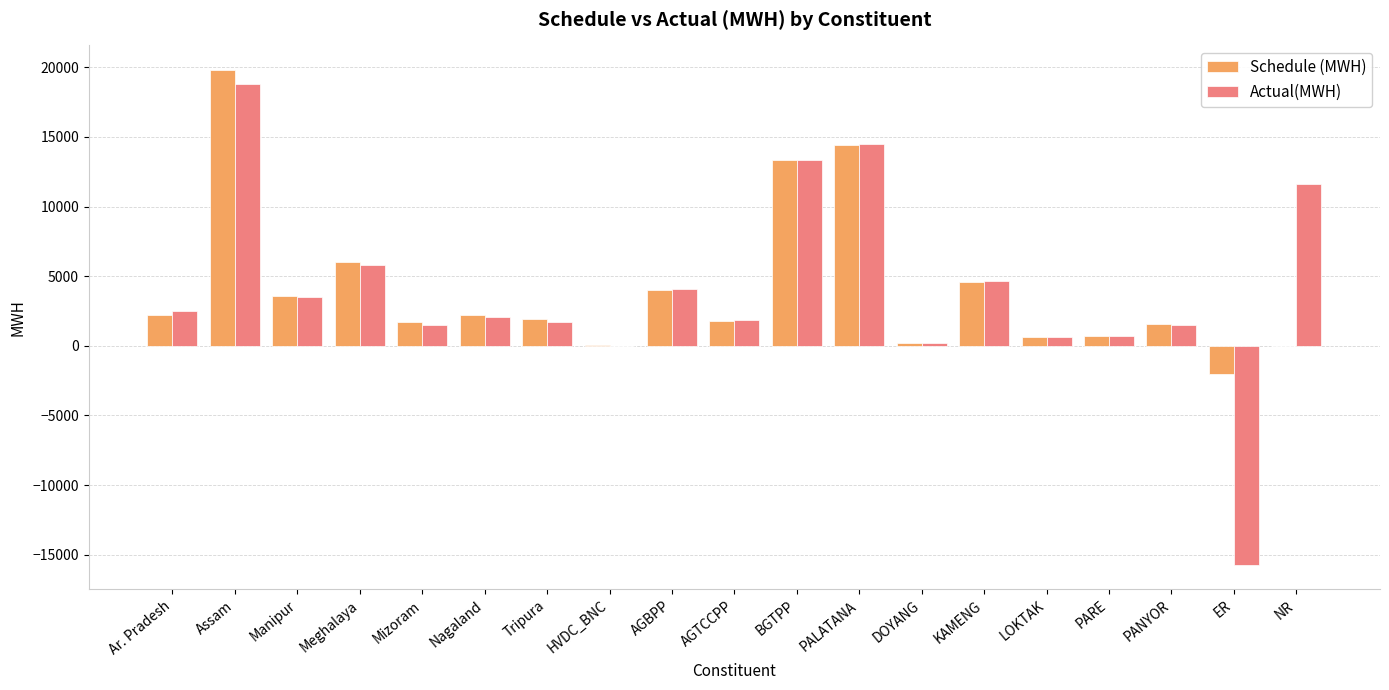

What is the total value across all series at Ar. Pradesh?

4702.1